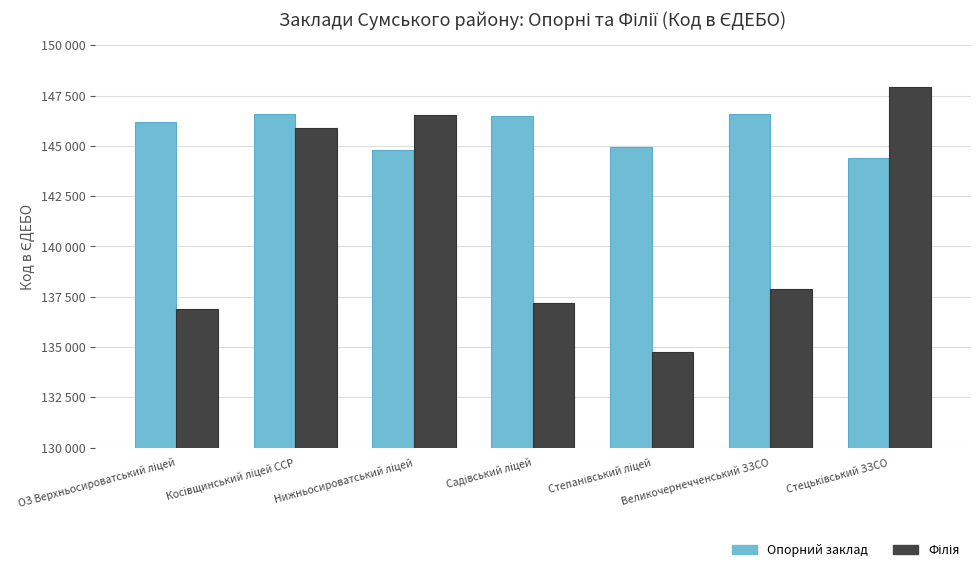

What is the approximate value of Опорний заклад at Косівщинський ліцей ССР, to the nearest 50?

146600